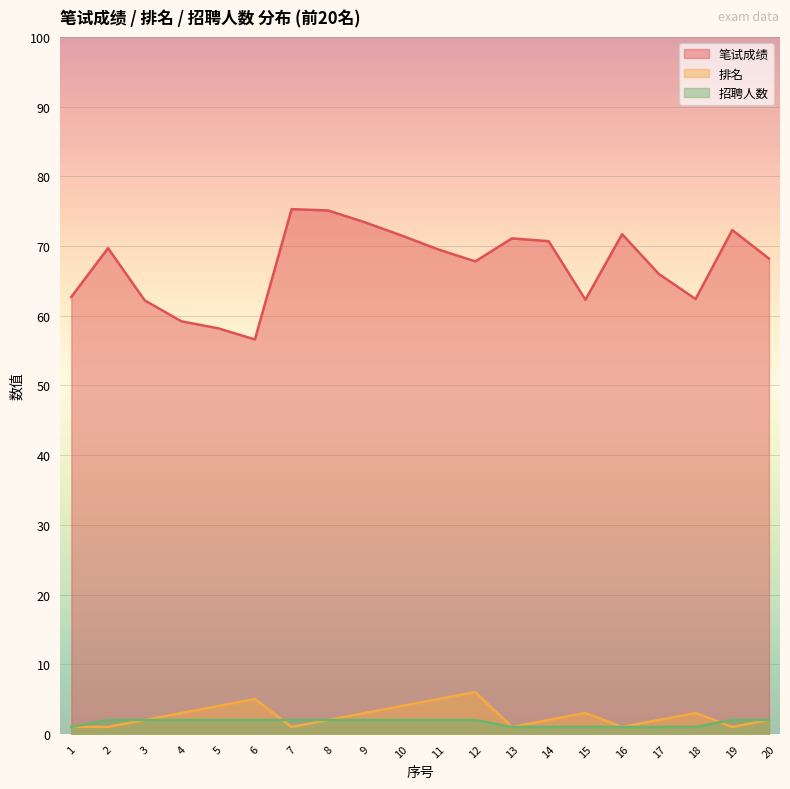

How many lines are shown in the chart?

3